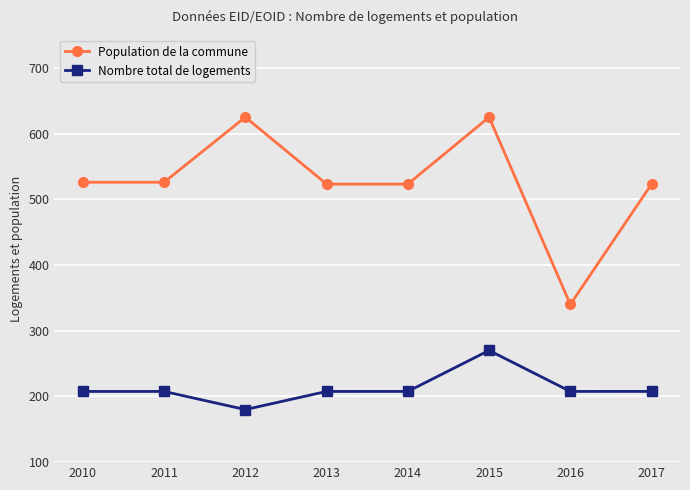

What is the lowest value of the Population de la commune series?

340.0